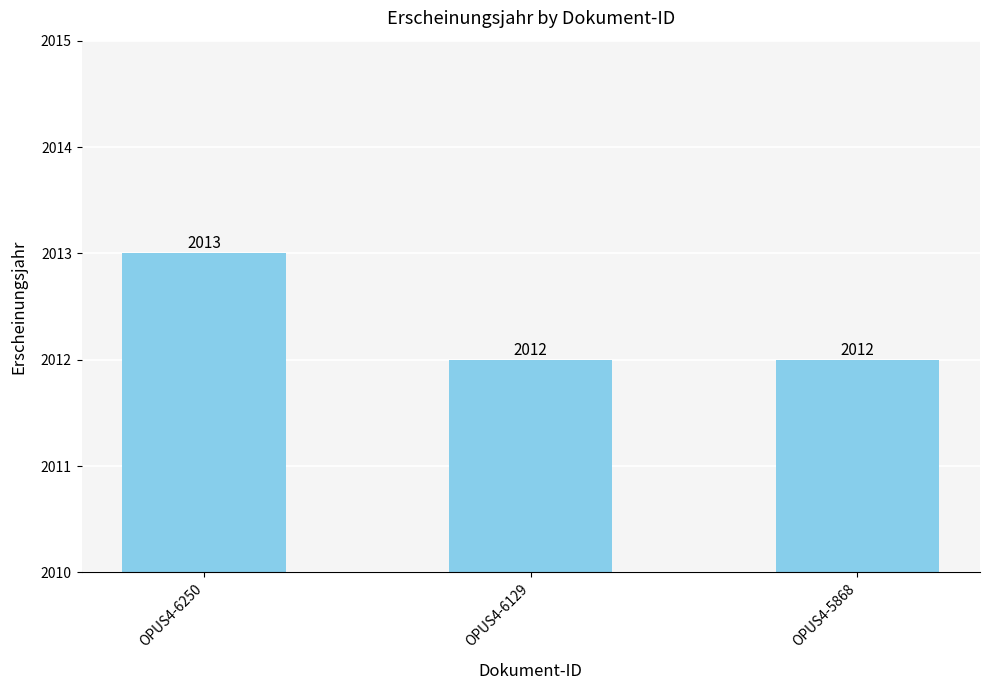

What is the value of the 2nd bar from the left?

2012